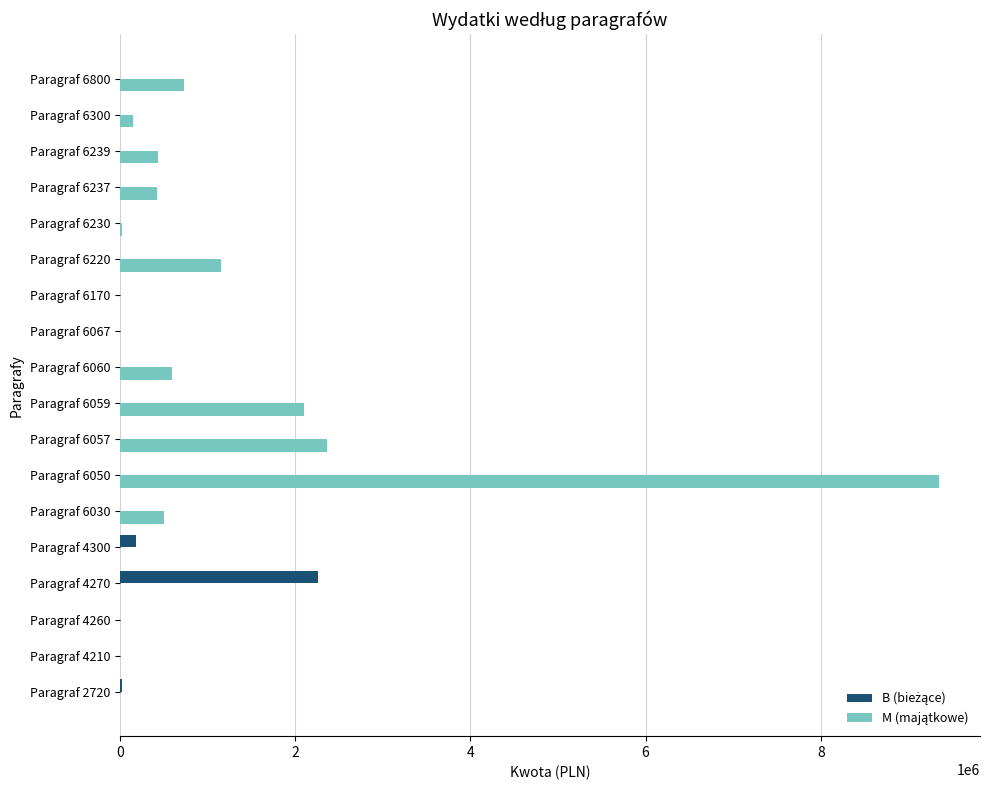

What is the maximum value shown in the chart?

9348152